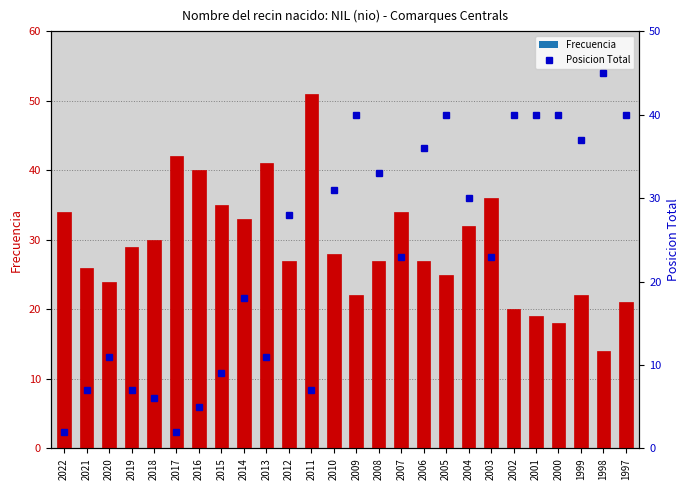

Rank the series at 2001 from lowest to highest value.

Frecuencia, Posicion Total